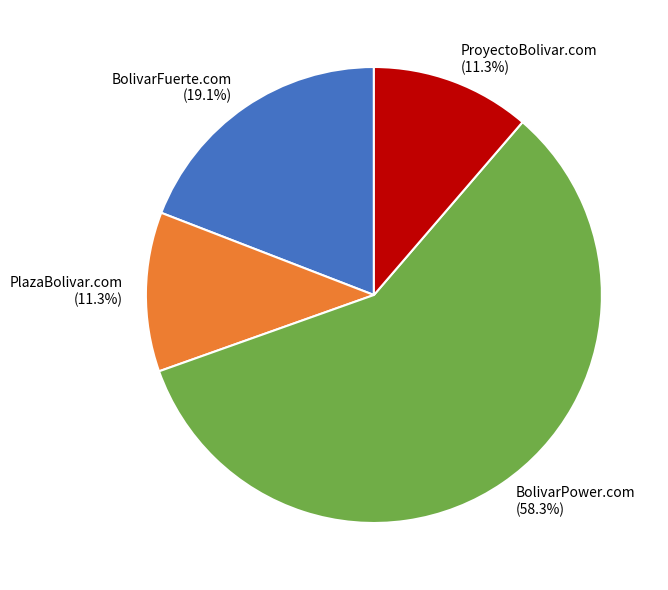

To the nearest percent, what is the average slice percentage?

25%